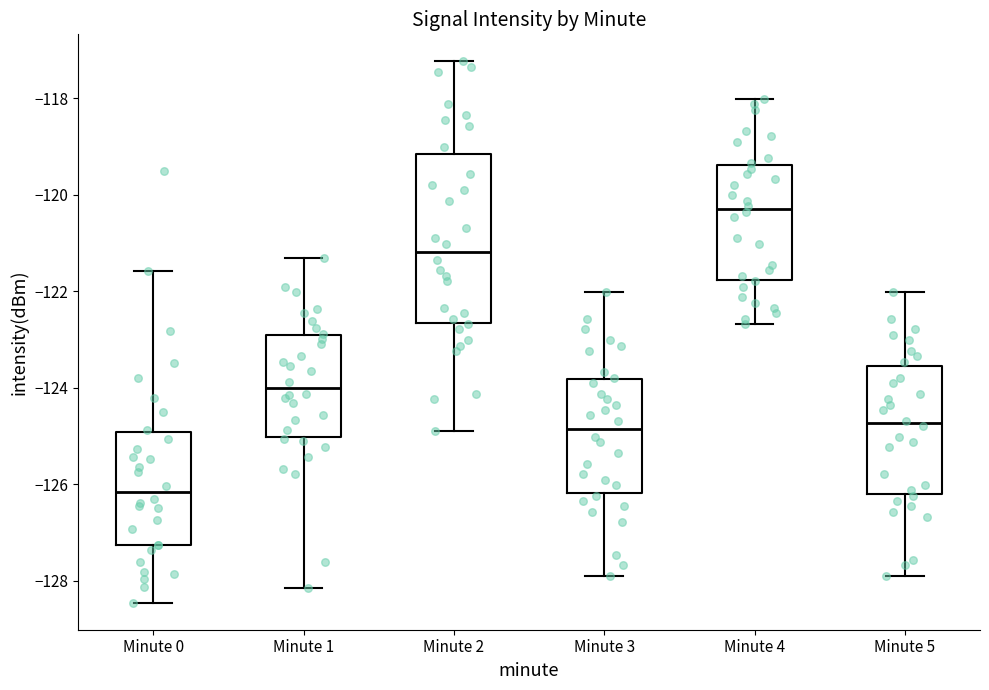

Reading left to right, transcribe this box plot: for each box, give where its median line is, the range the box spans, and where its two whiskers end, as read against the y-axis. The values are not printed on the chart, so give them approximately, as read against the axis.

Minute 0: median -126.2, box -127.2 to -125.0, whiskers -128.4 to -121.6
Minute 1: median -124.0, box -125.0 to -123.0, whiskers -128.2 to -121.4
Minute 2: median -121.2, box -122.6 to -119.2, whiskers -125.0 to -117.2
Minute 3: median -124.8, box -126.2 to -123.8, whiskers -128.0 to -122.0
Minute 4: median -120.2, box -121.8 to -119.4, whiskers -122.6 to -118.0
Minute 5: median -124.8, box -126.2 to -123.6, whiskers -128.0 to -122.0